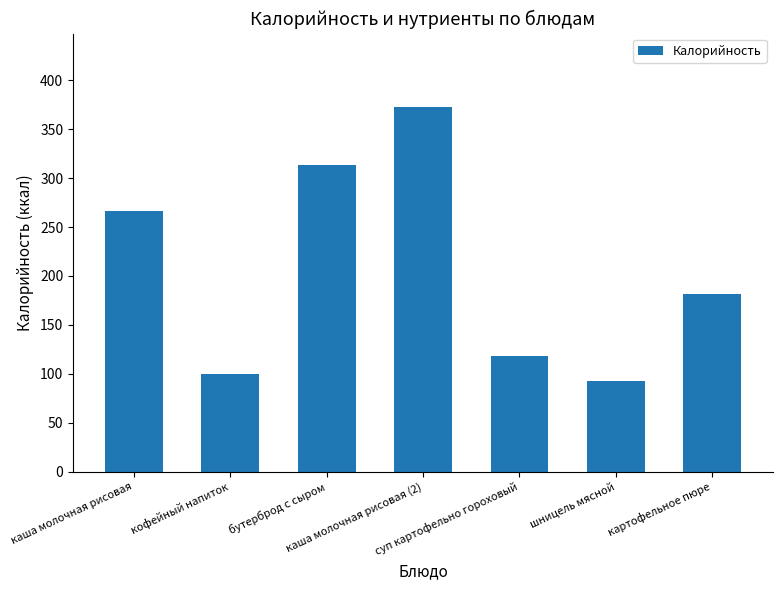

What is the difference between the maximum and second lowest values?

273.0